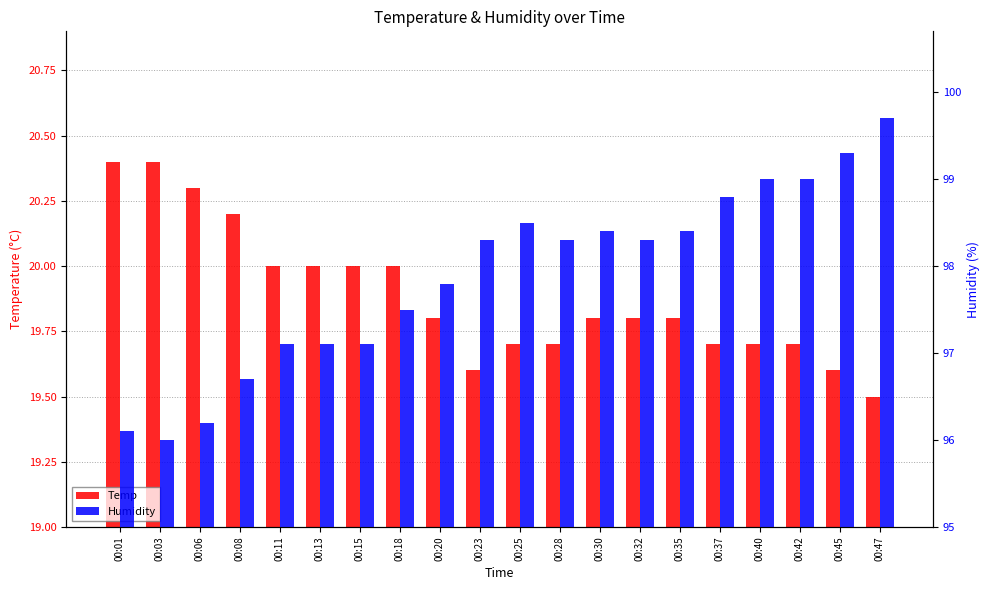

The Humidity series shows 96.1 at 00:01. True or false?

True